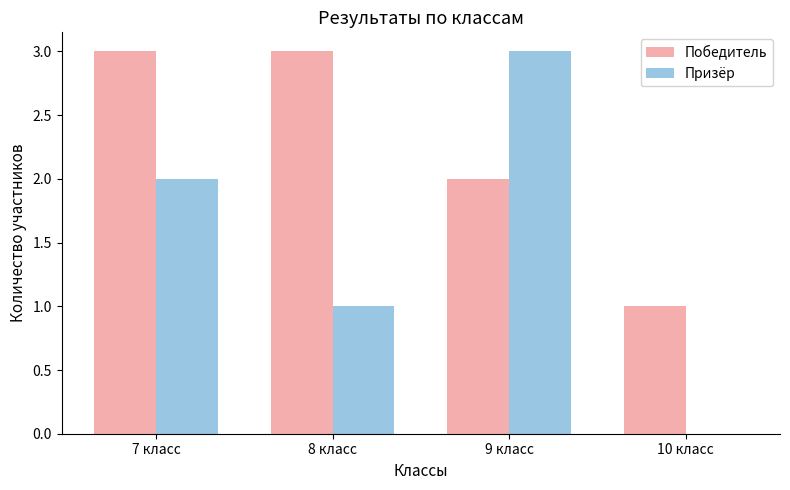

What are all the series names shown in the legend?

Победитель, Призёр